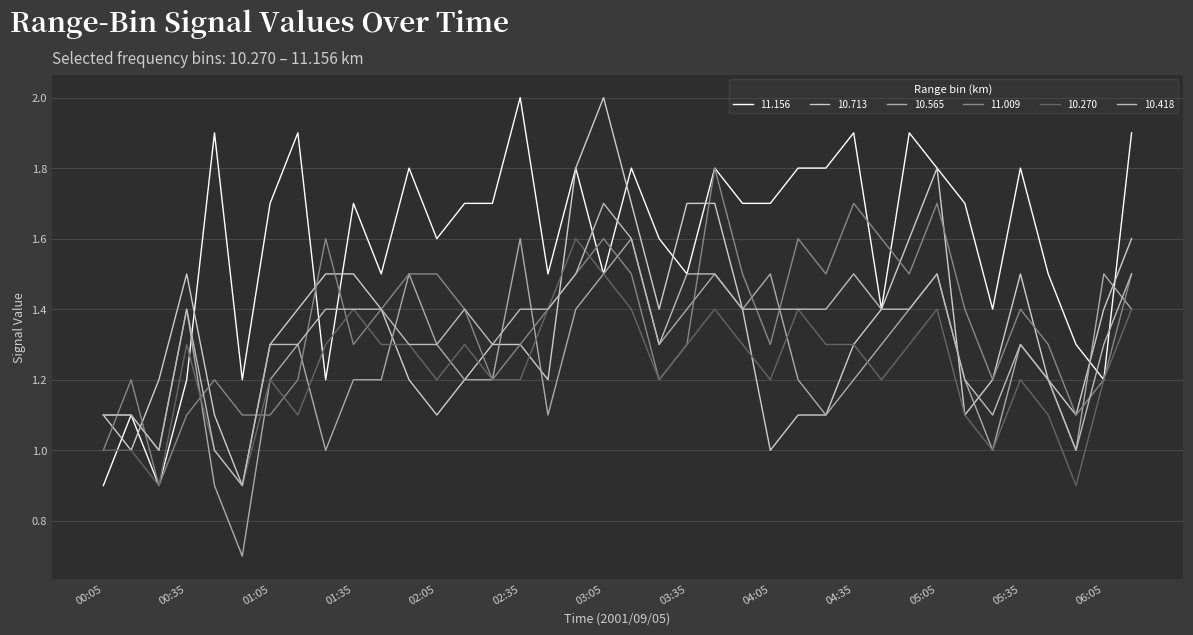

What is the difference between the second highest and minimum values in the 11.009 series?

0.8